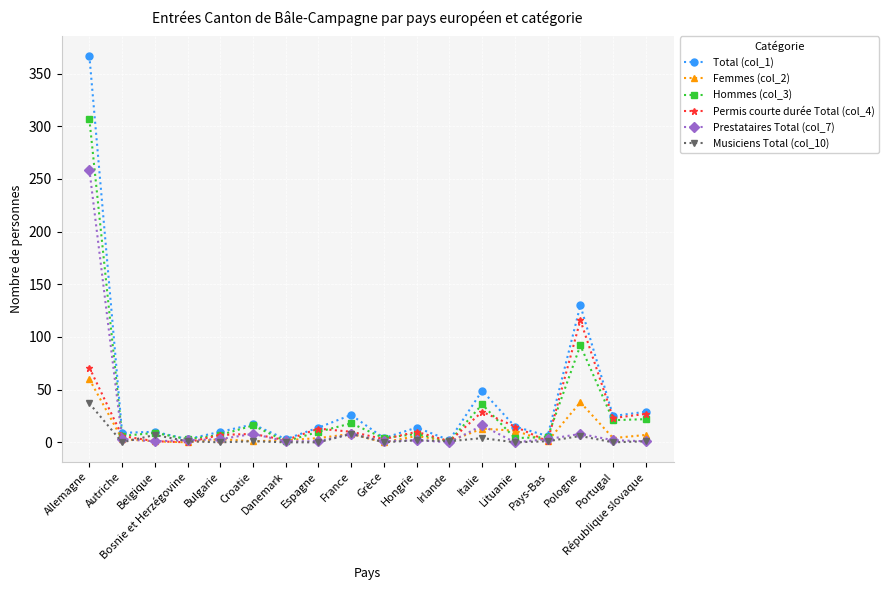

Which series has the largest total across all categories?

Total (col_1)